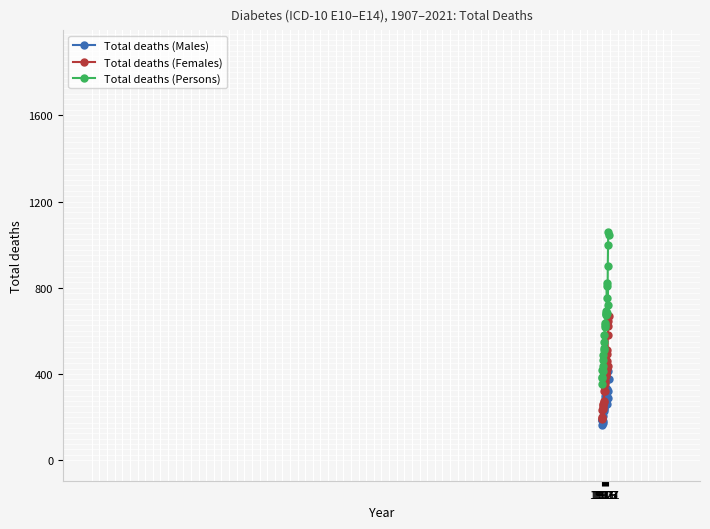

At how many categories does at least one series exceed 228?

28